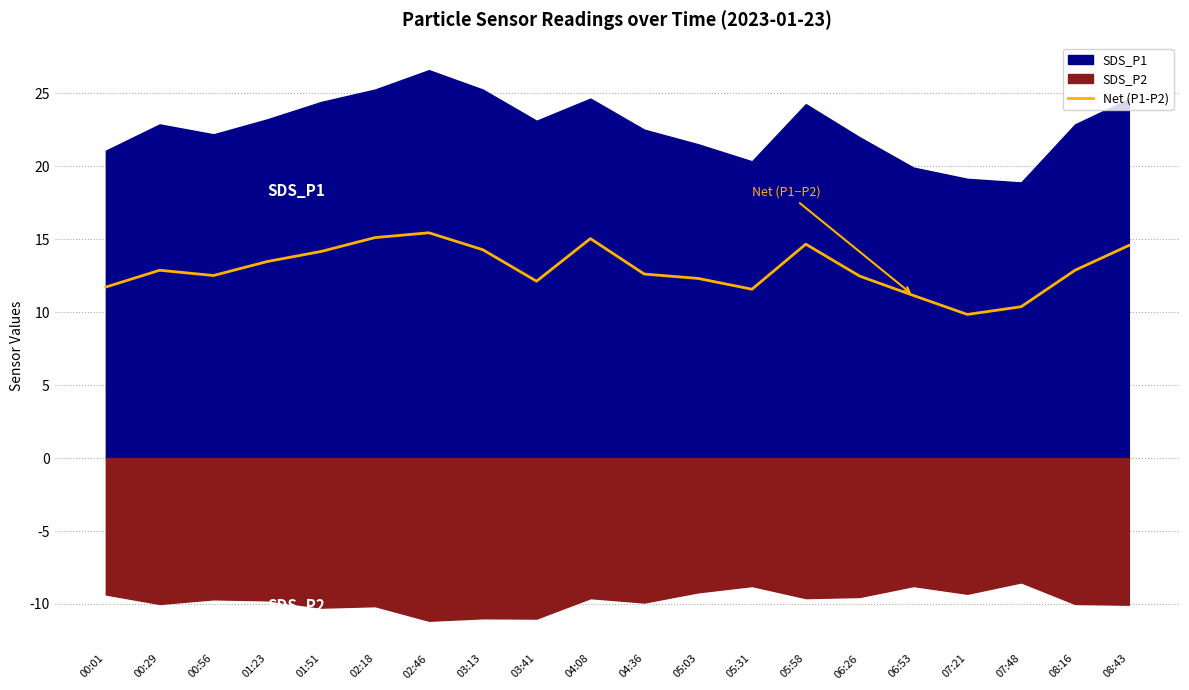

Reading left to right, extract all data points from this chart.

00:01=11.7	00:29=12.9	00:56=12.5	01:23=13.5	01:51=14.2	02:18=15.1	02:46=15.5	03:13=14.3	03:41=12.1	04:08=15.0	04:36=12.6	05:03=12.3	05:31=11.6	05:58=14.7	06:26=12.5	06:53=11.2	07:21=9.8	07:48=10.4	08:16=12.9	08:43=14.6